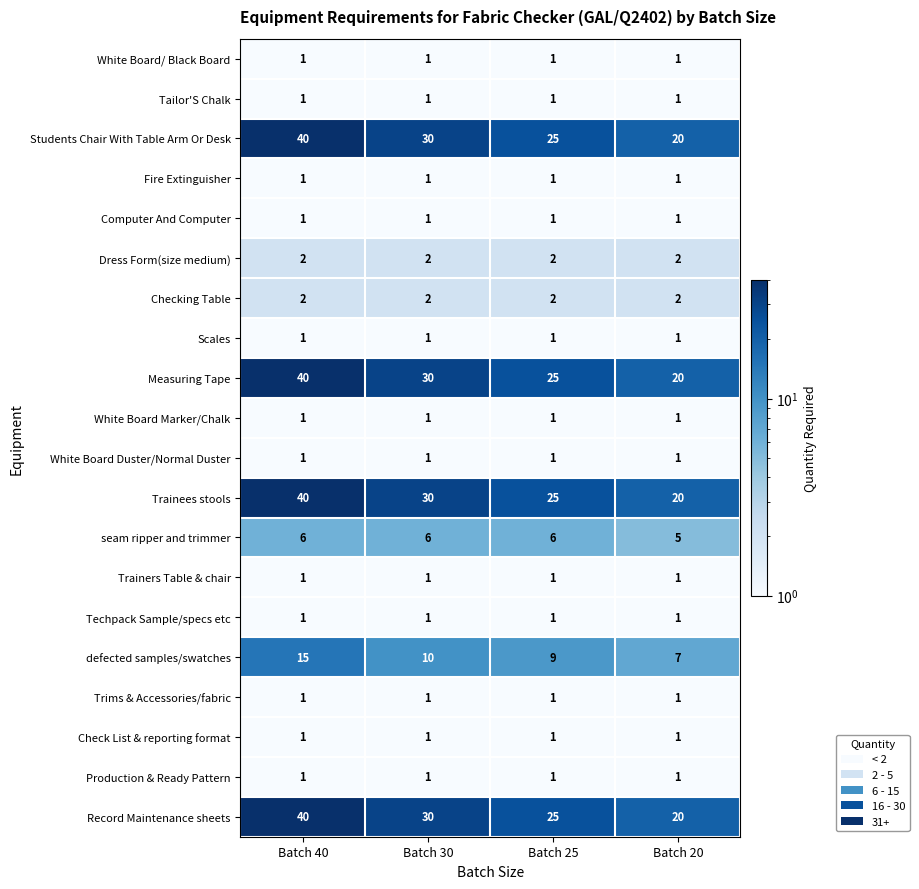

How many series are shown in this chart?

20